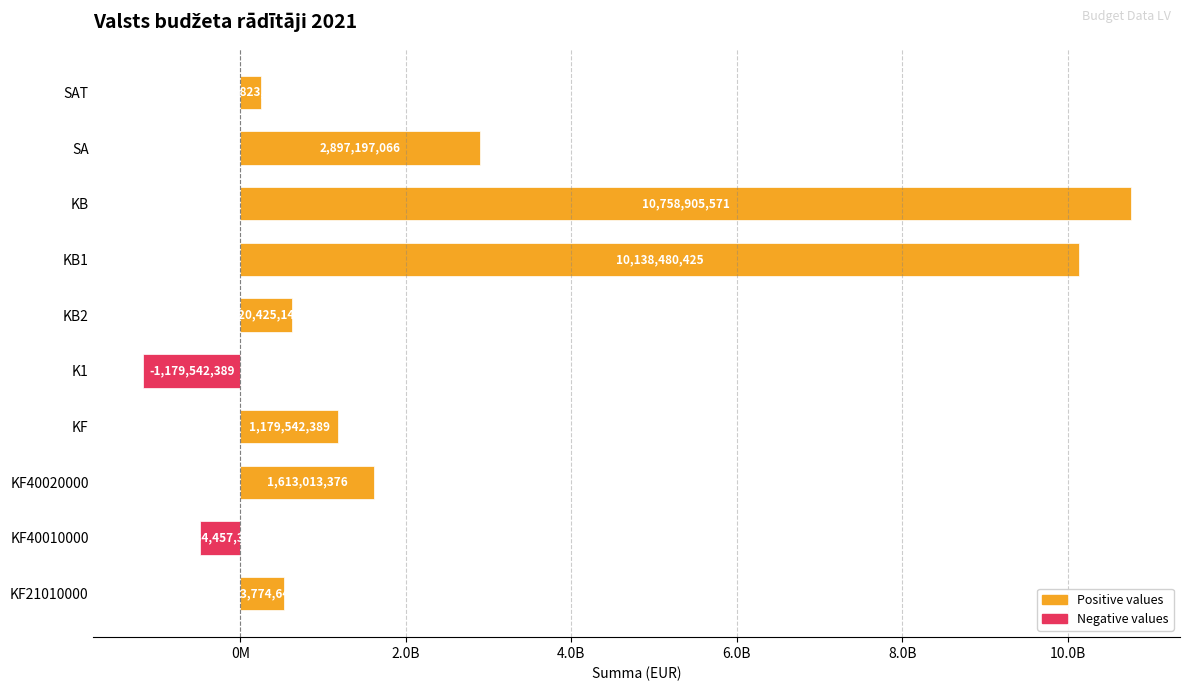

Does the chart contain any negative values?

Yes